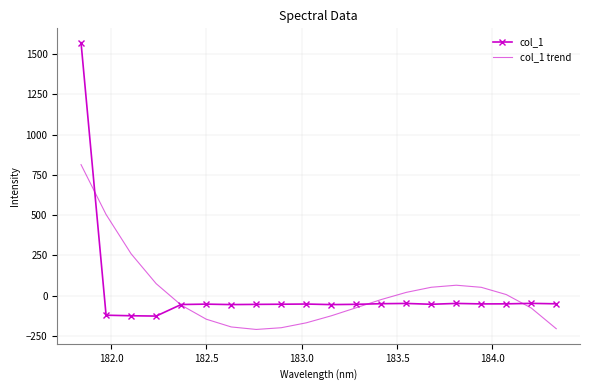

Which series has the widest spread of values?

col_1